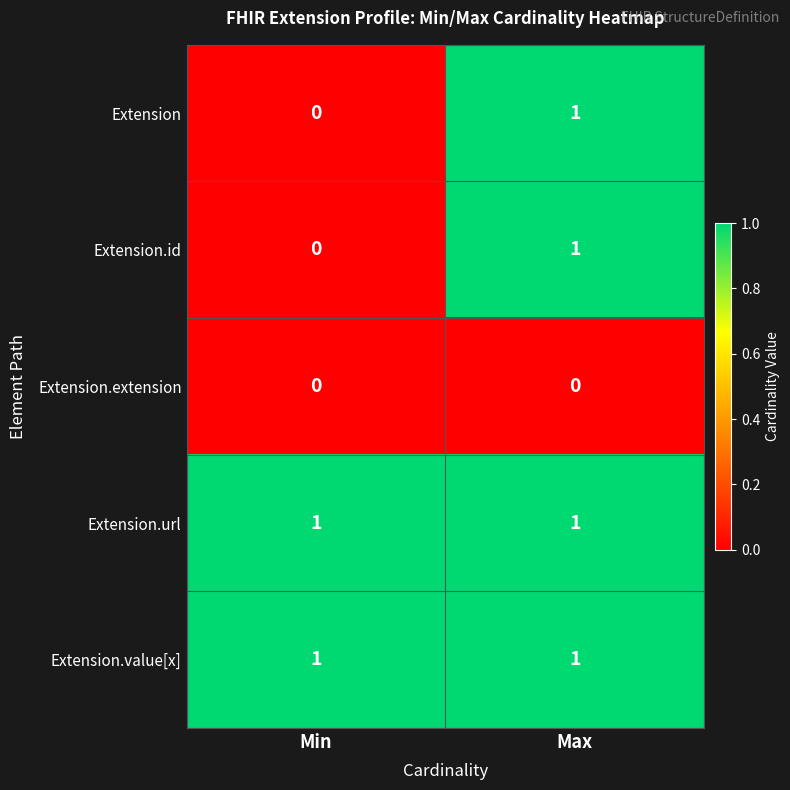

What is the total value across all series at Max?

4